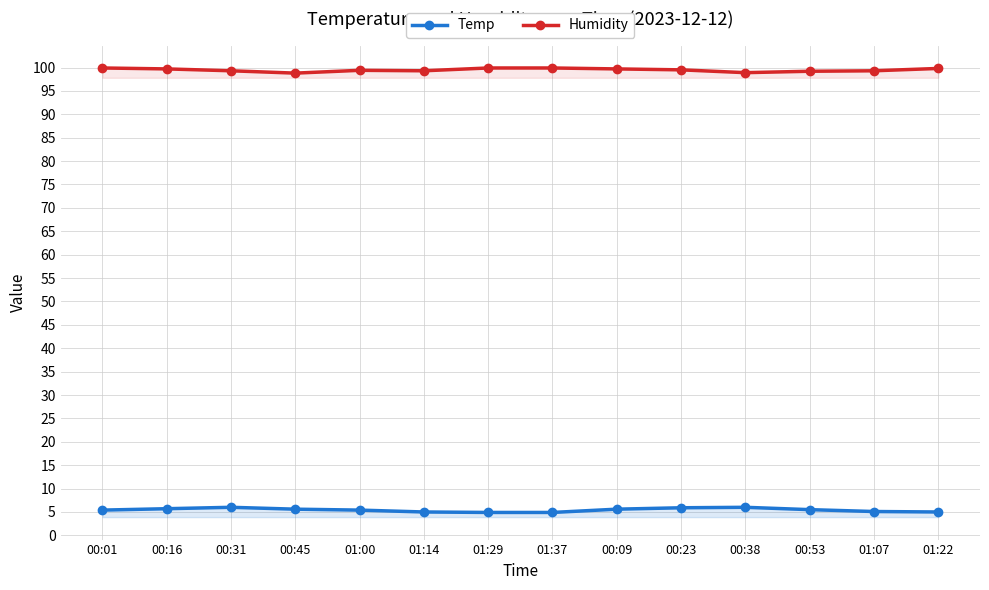

Which series has the largest range (max minus min)?

Humidity